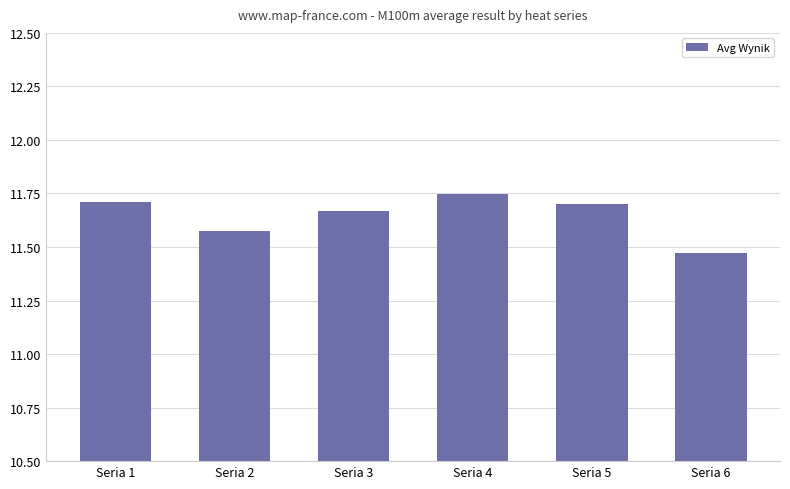

How many data points does each series have?

6